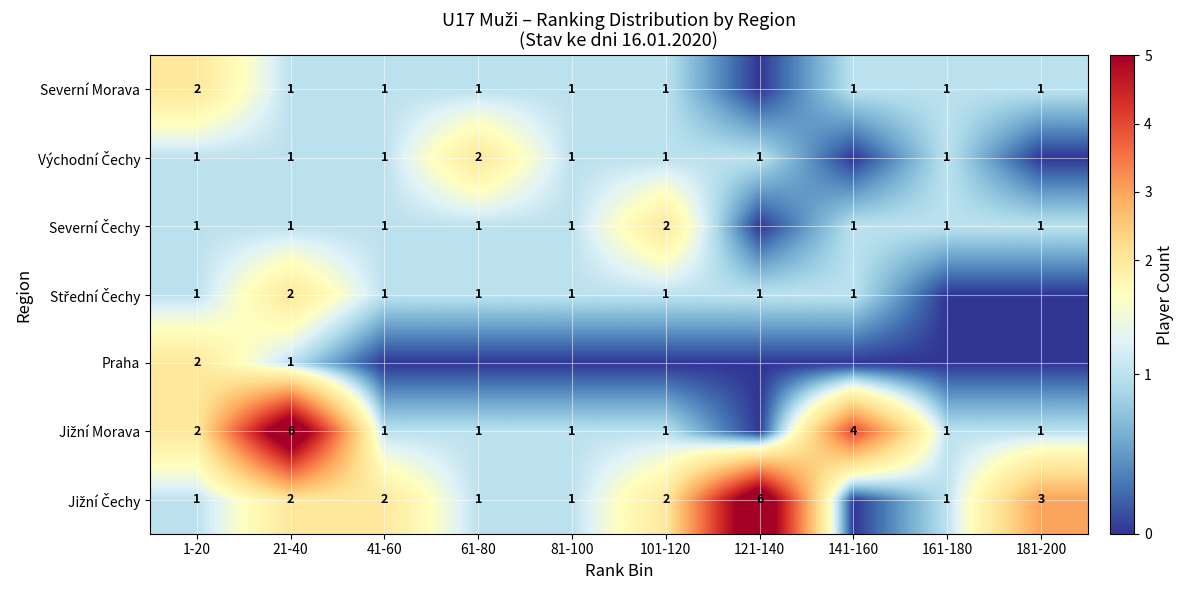

How many categories are shown in the chart?

10